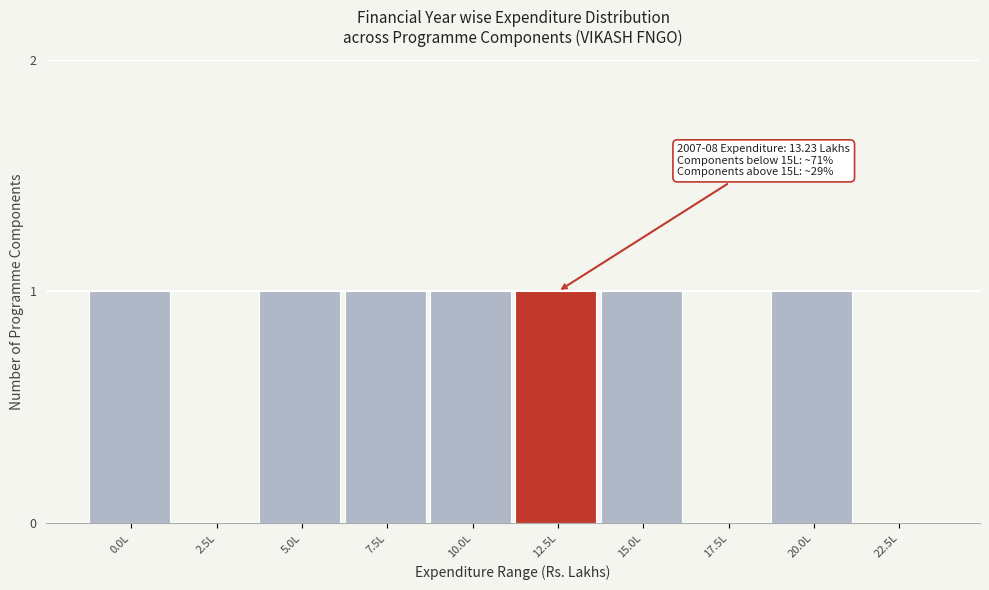

Reading left to right, transcribe all the data shown in this chart.

0.0L=1	2.5L=0	5.0L=1	7.5L=1	10.0L=1	12.5L=1	15.0L=1	17.5L=0	20.0L=1	22.5L=0